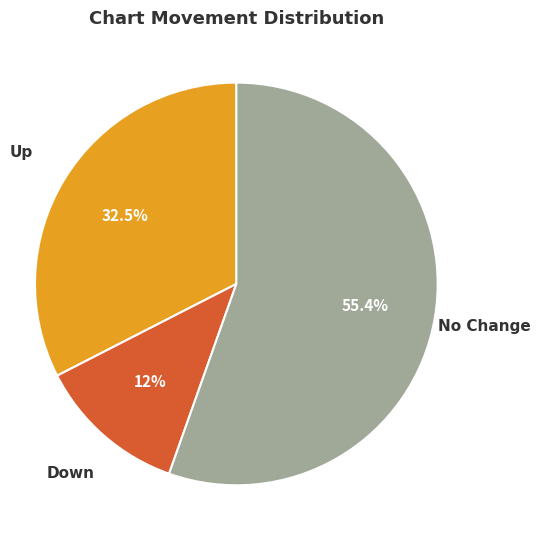

Combined, what portion of the pie is No Change and Up?

88.0%